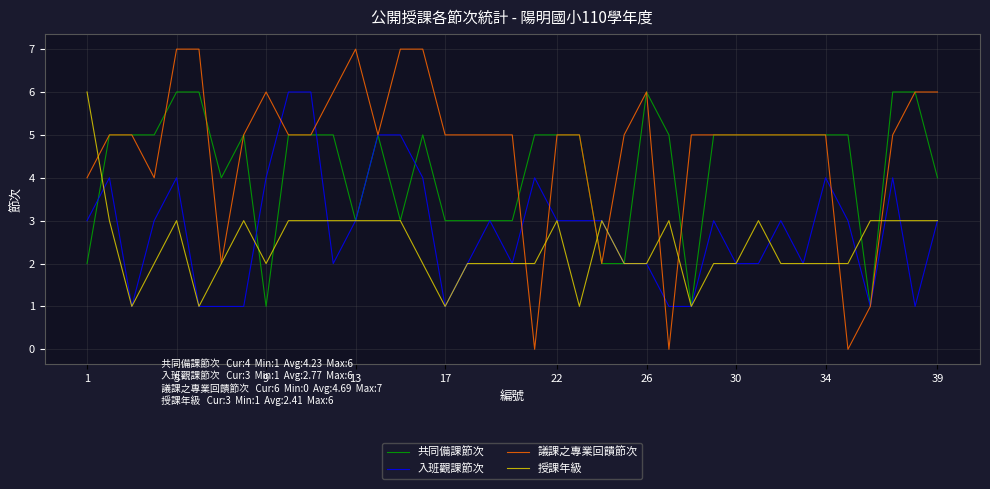

What is the difference between the maximum and minimum values in the 共同備課節次 series?

5